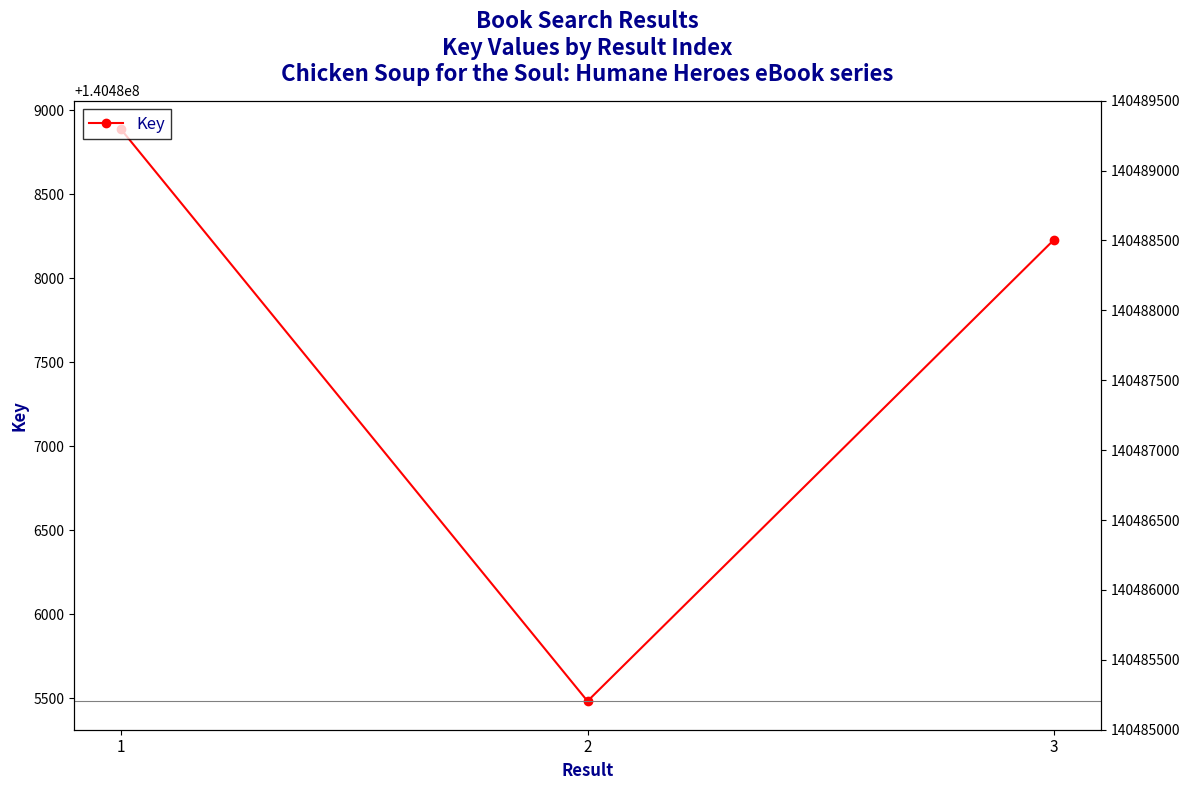

What is the difference between the second highest and minimum values?

2747